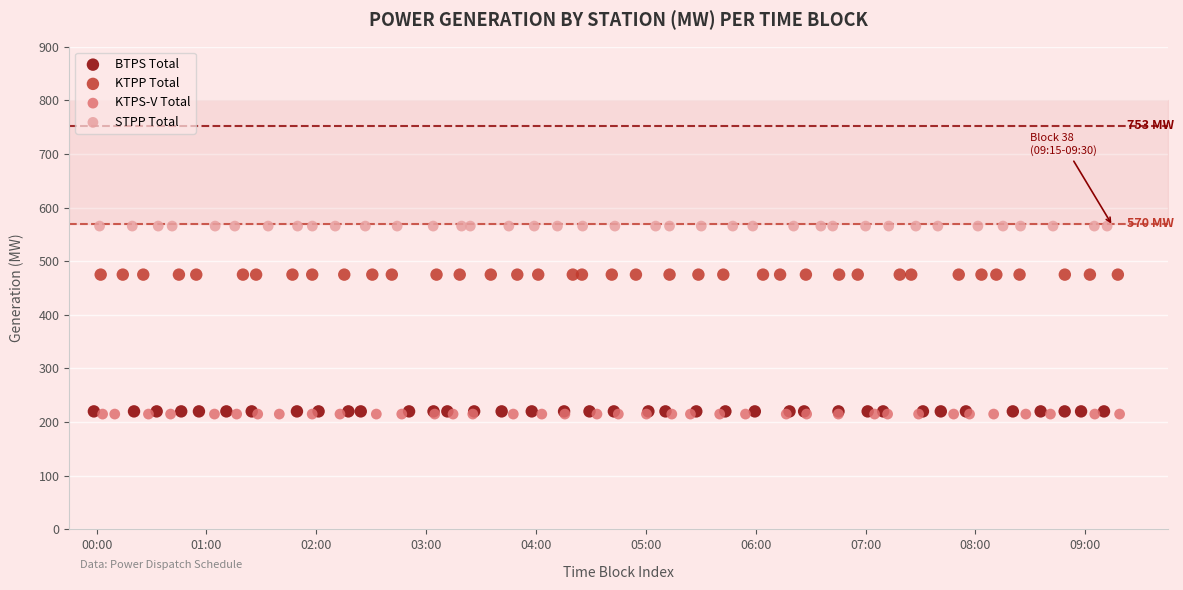

Which series contains the highest Y value?

STPP Total